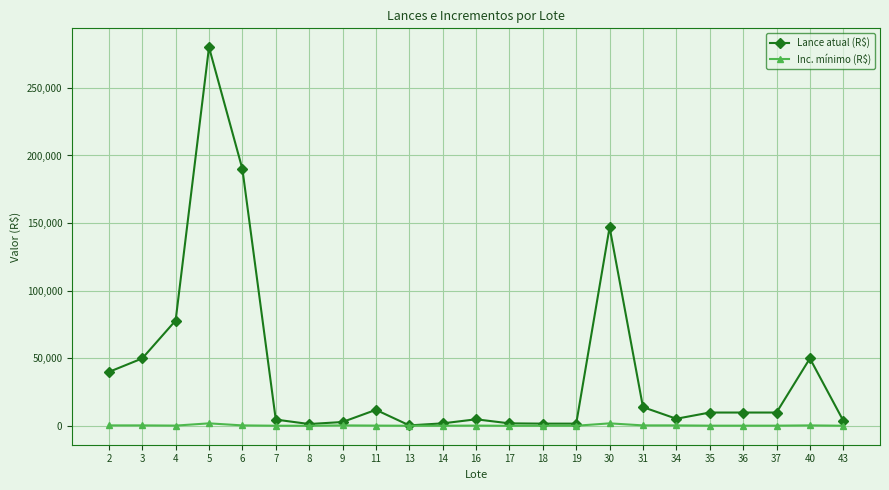

Which series has the widest spread of values?

Lance atual (R$)